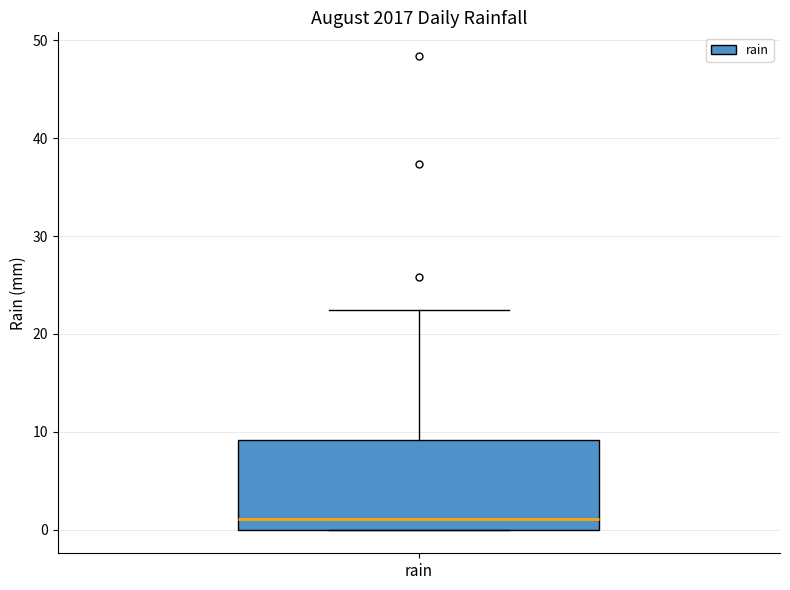

Transcribe this box plot: give where the median line is, the range the box spans, and where the two whiskers end, as read against the y-axis. The values are not printed on the chart, so give them approximately, as read against the axis.

median 1, box 0 to 9, whiskers 0 to 22